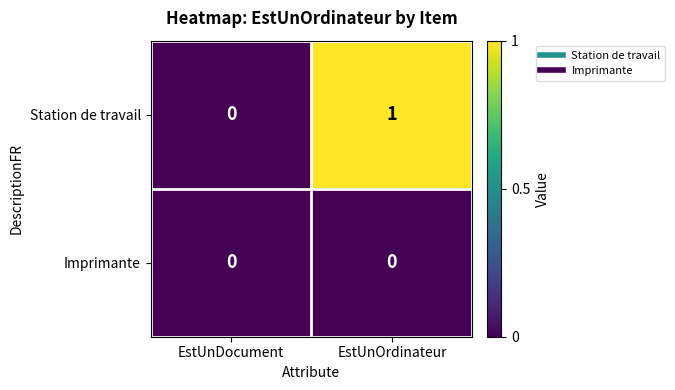

Reading left to right, list all the values displayed in this chart.

Station de travail: 0	1
Imprimante: 0	0